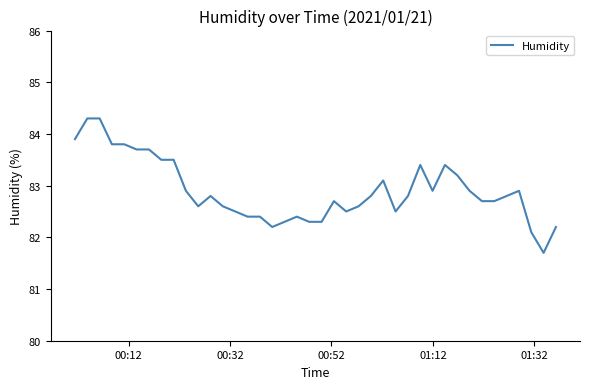

What is the minimum value shown in the chart?

81.7